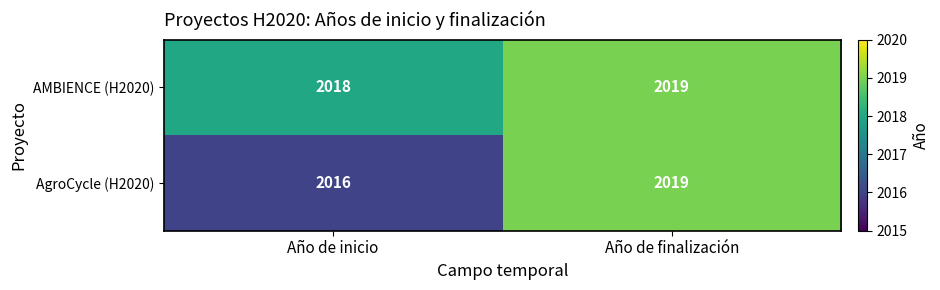

What is the maximum value shown in the chart?

2019